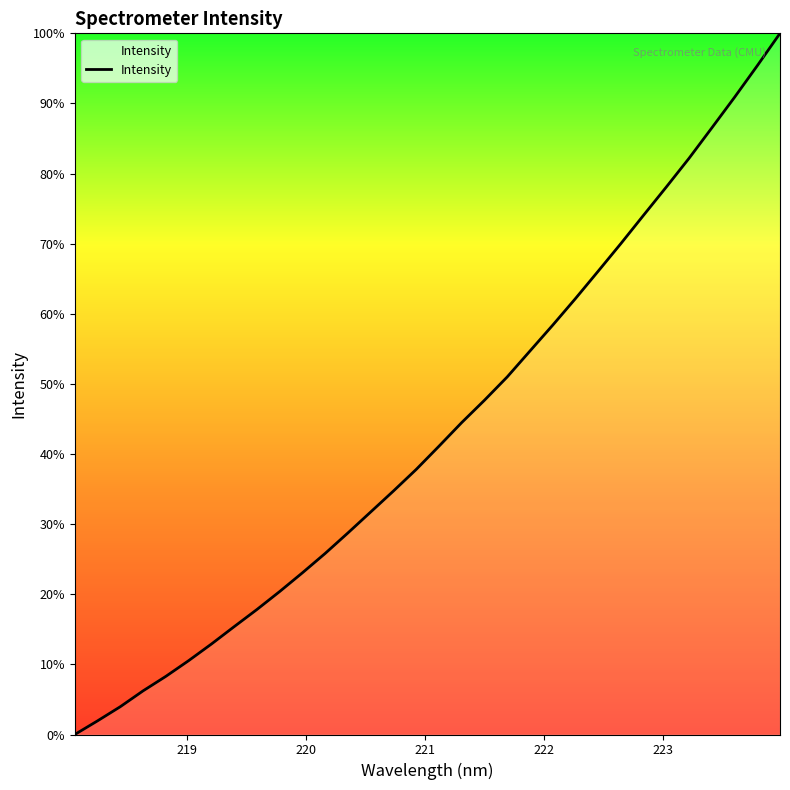

What is the maximum value shown in the chart?

100.0